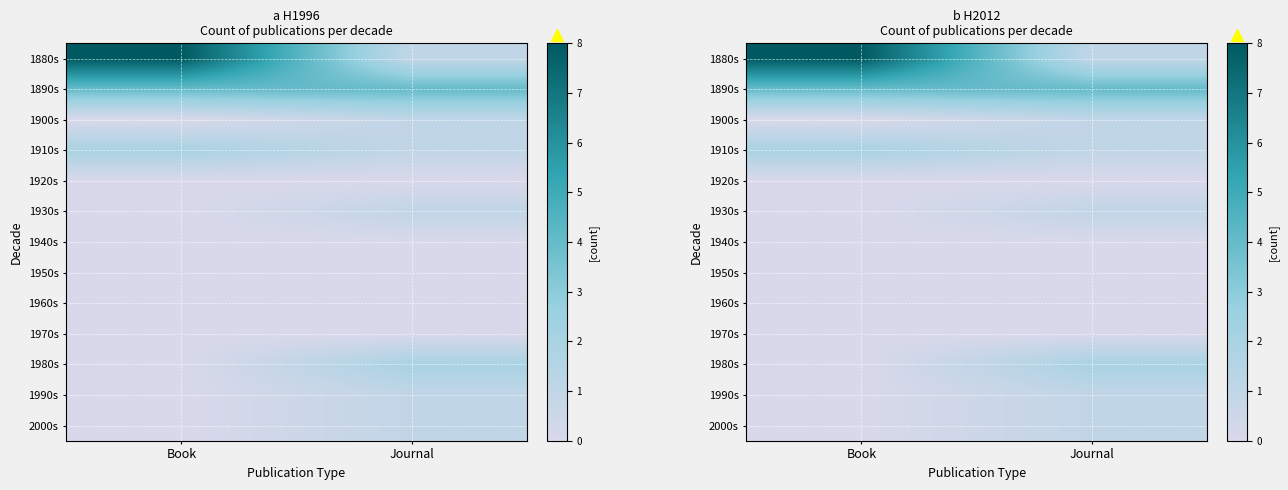

What is the difference between the highest and lowest values at Journal?

4